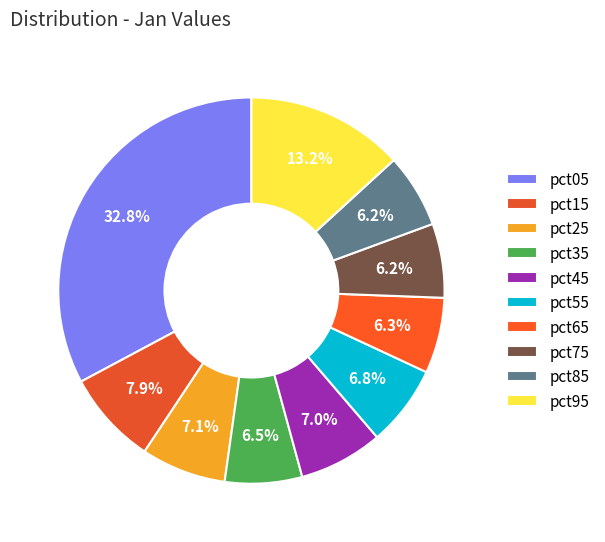

Which slice is the largest?

pct05